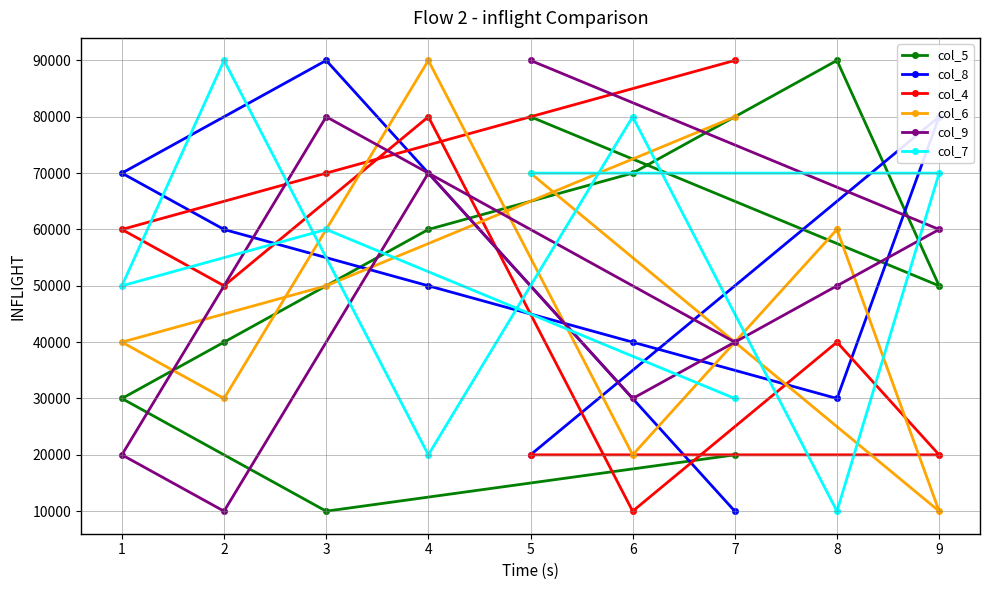

True or false: col_4 has a value of 50000 at 2.

True